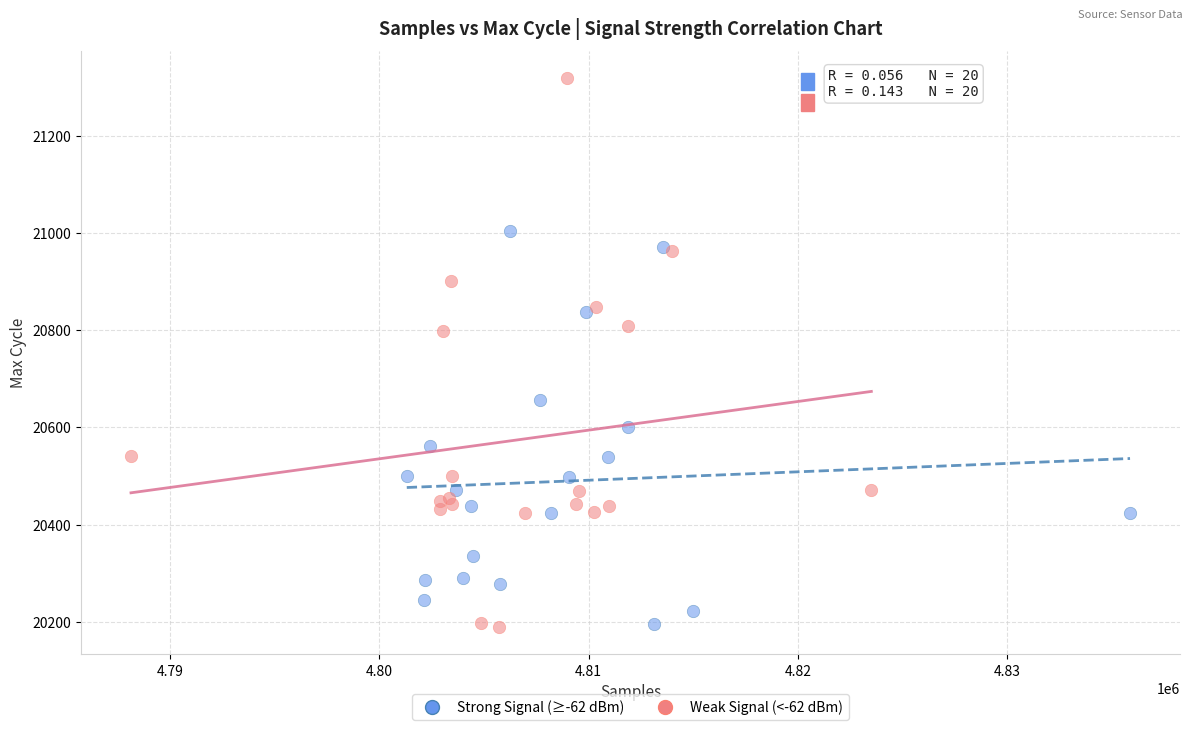

Which series reaches the maximum Y coordinate?

Weak Signal (<-62 dBm)